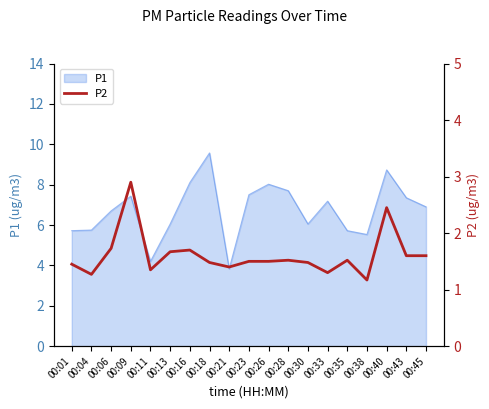

The P1 series shows 9.6 at 00:18. True or false?

True